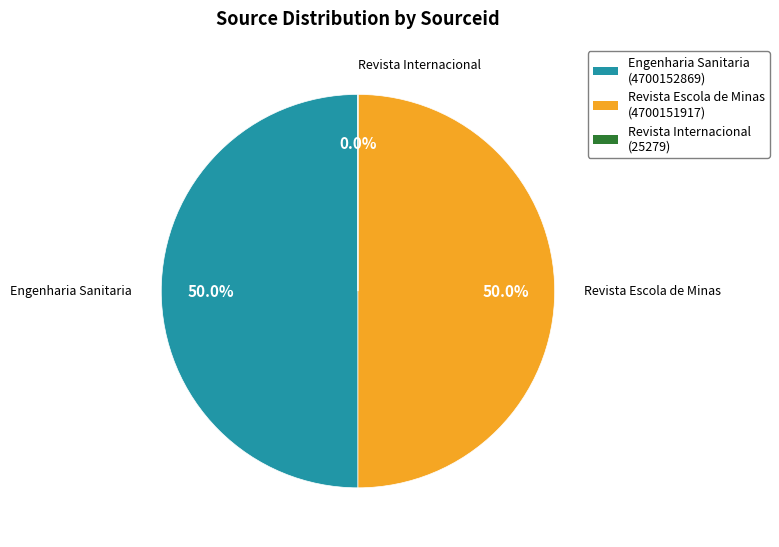

What is the smallest slice in the pie chart?

Revista Internacional de Contaminacion